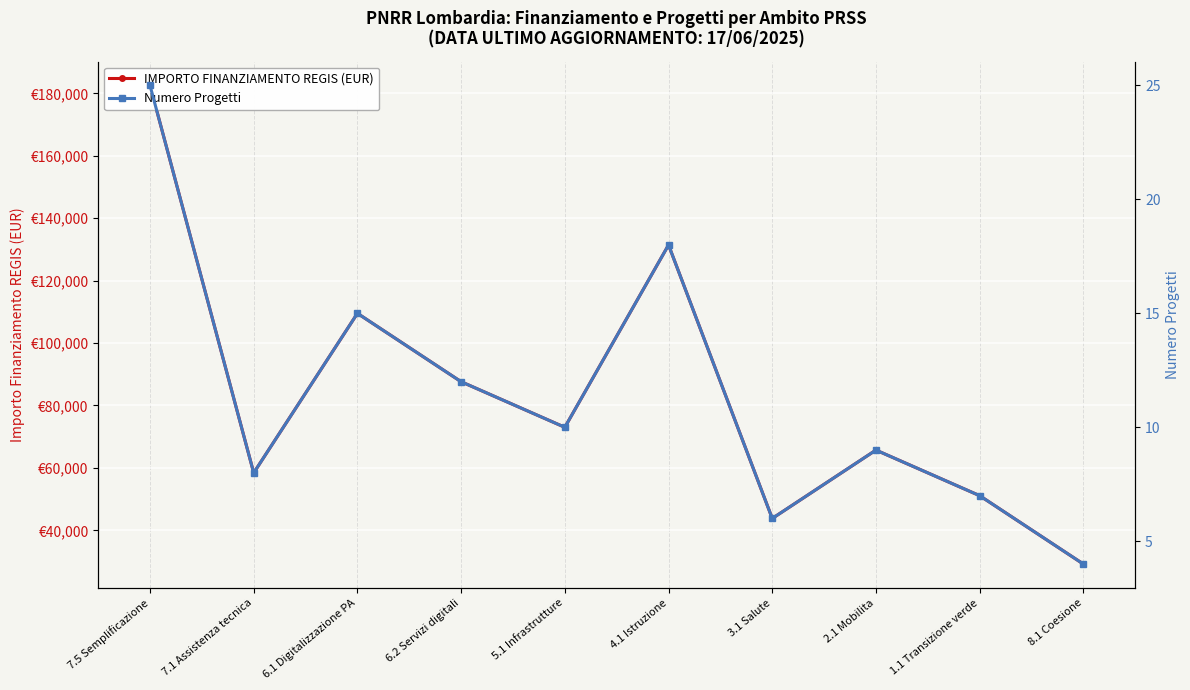

True or false: IMPORTO FINANZIAMENTO REGIS (EUR) and Numero Progetti cross at least once.

False